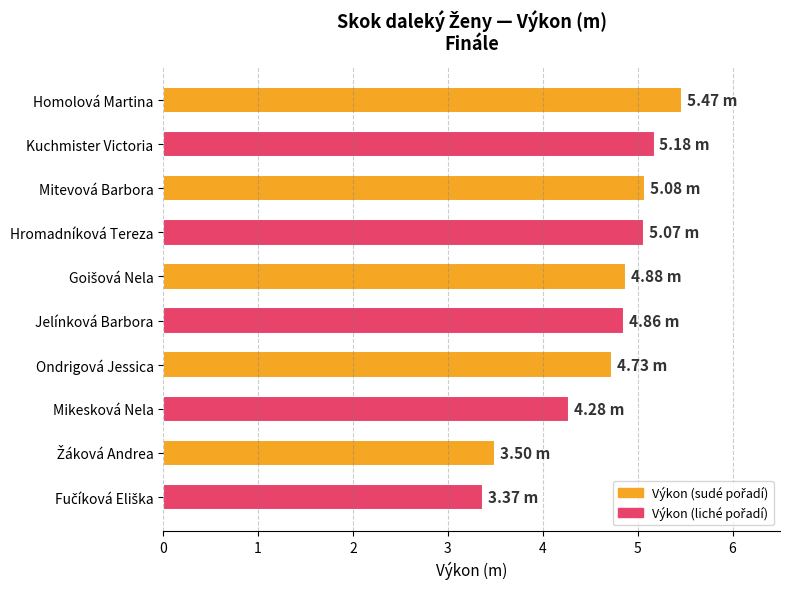

What is the difference between the maximum and minimum values?

2.1